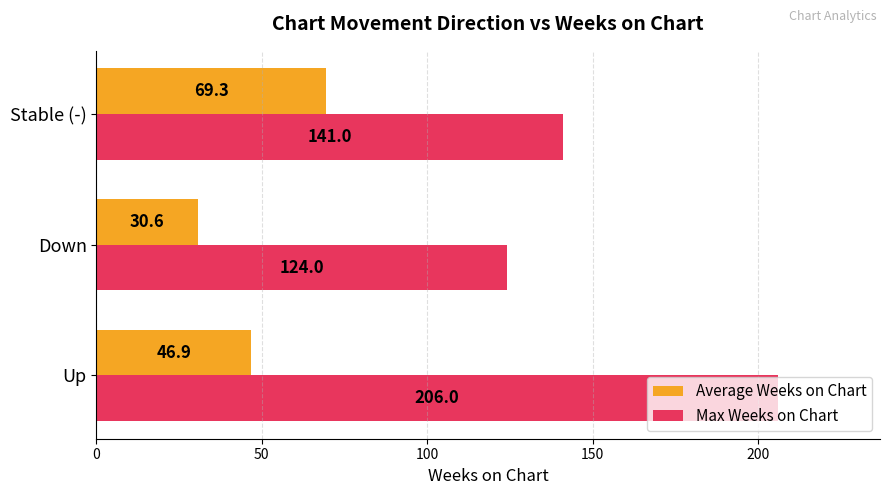

At which category is the sum across all series the highest?

Up